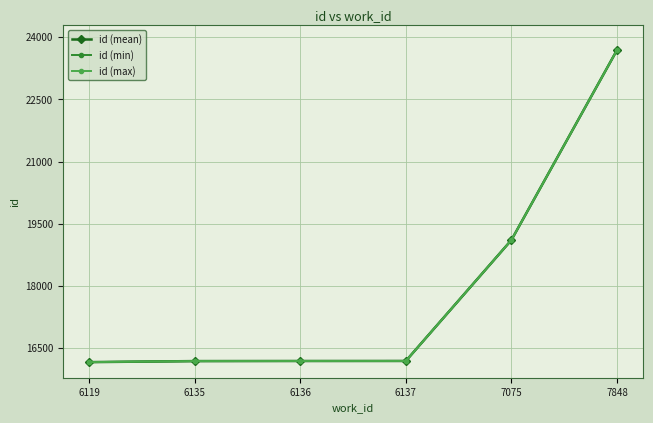

At which category is the sum across all series the highest?

7848